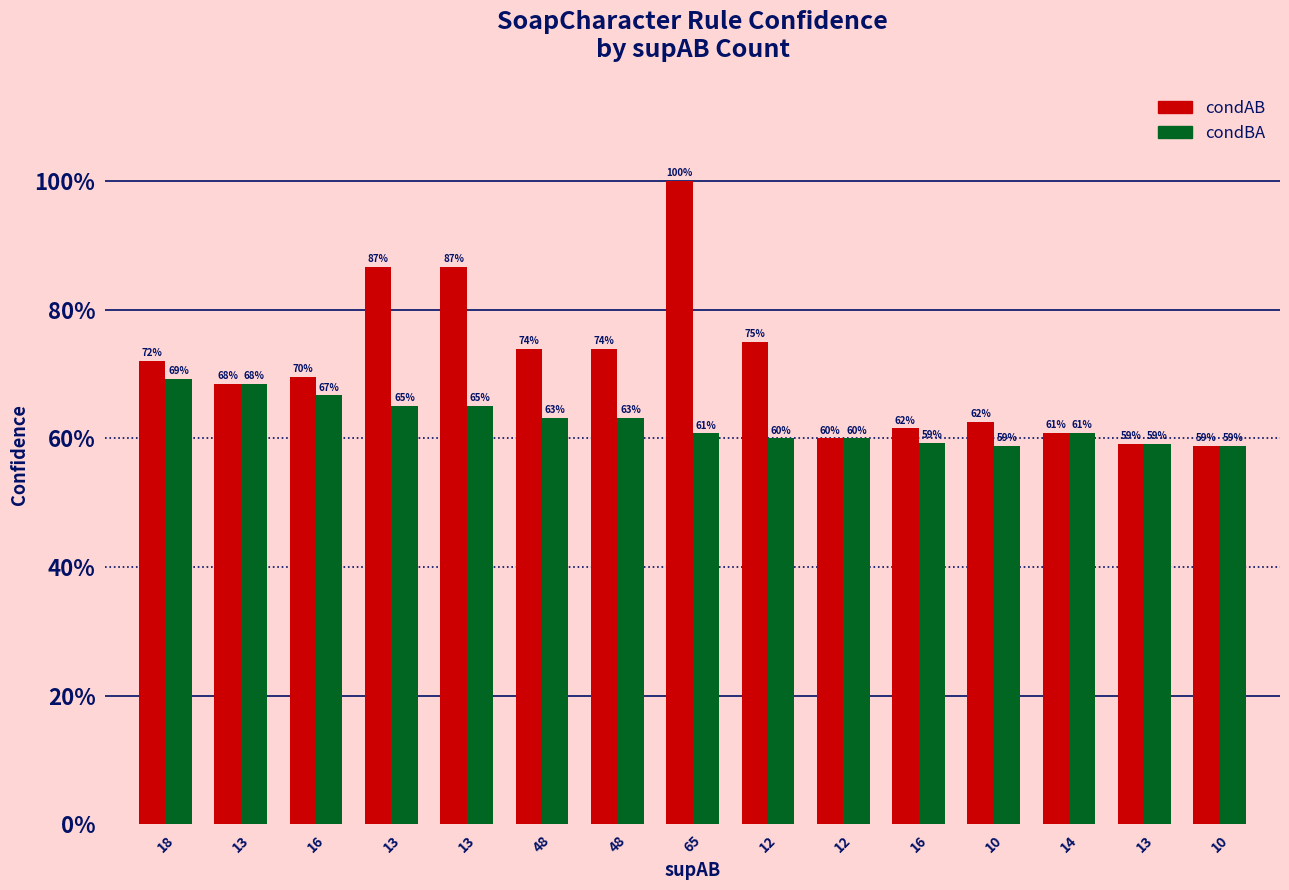

Does the chart contain any negative values?

No